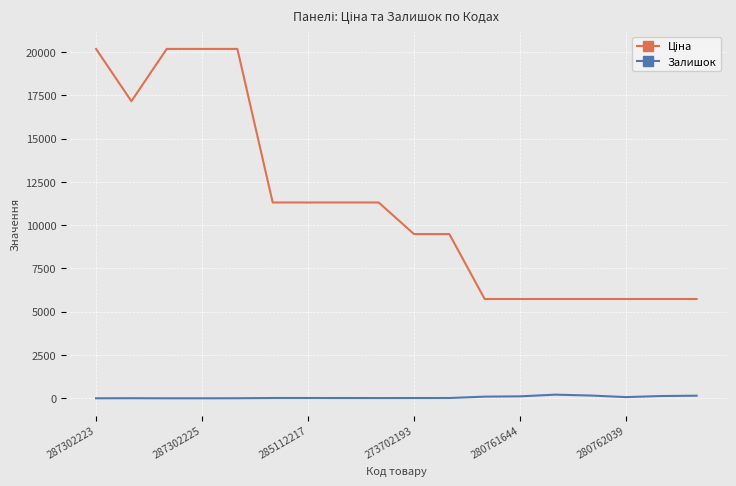

Rank the categories by Залишок value from lowest to highest.

285112217, 273702193, 287302223, 280761644, 287302225, 8, 7, 9, 280762039, 6, 10, 15, 11, 12, 16, 17, 14, 13